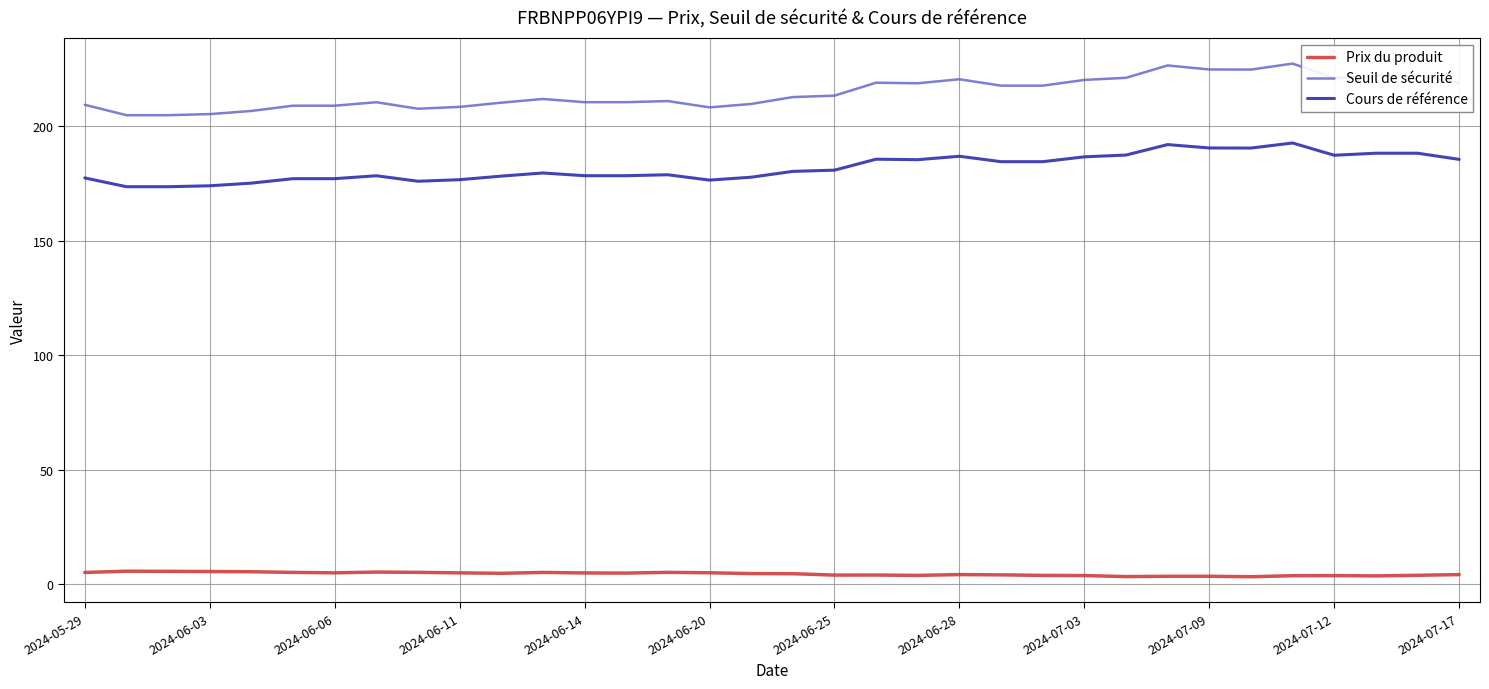

What are all the series names shown in the legend?

Prix du produit, Seuil de sécurité, Cours de référence